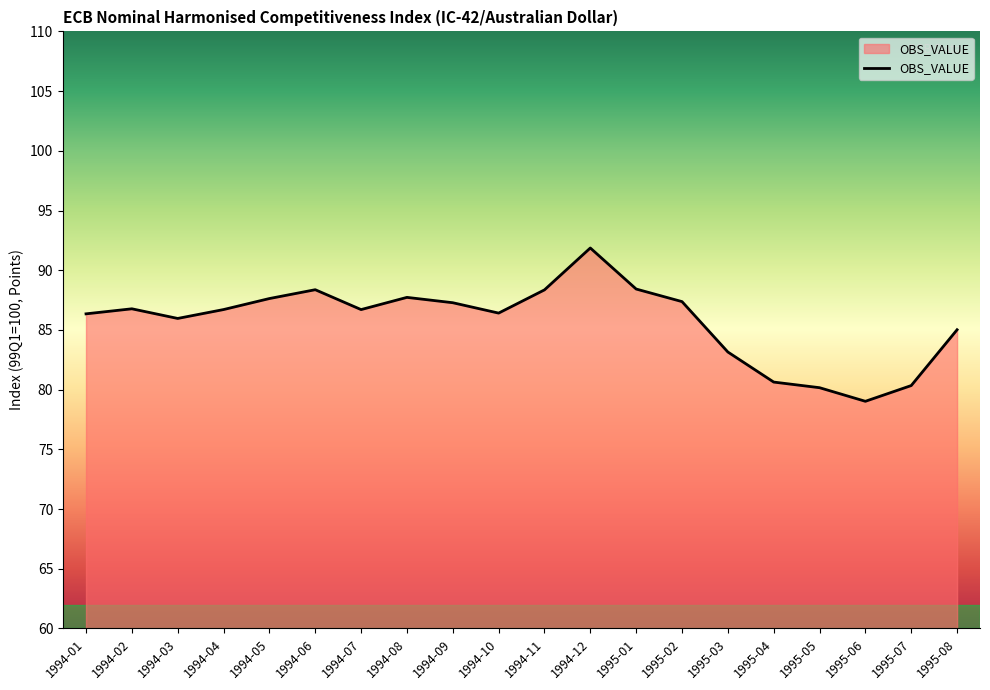

What position from the left is 1995-01?

13